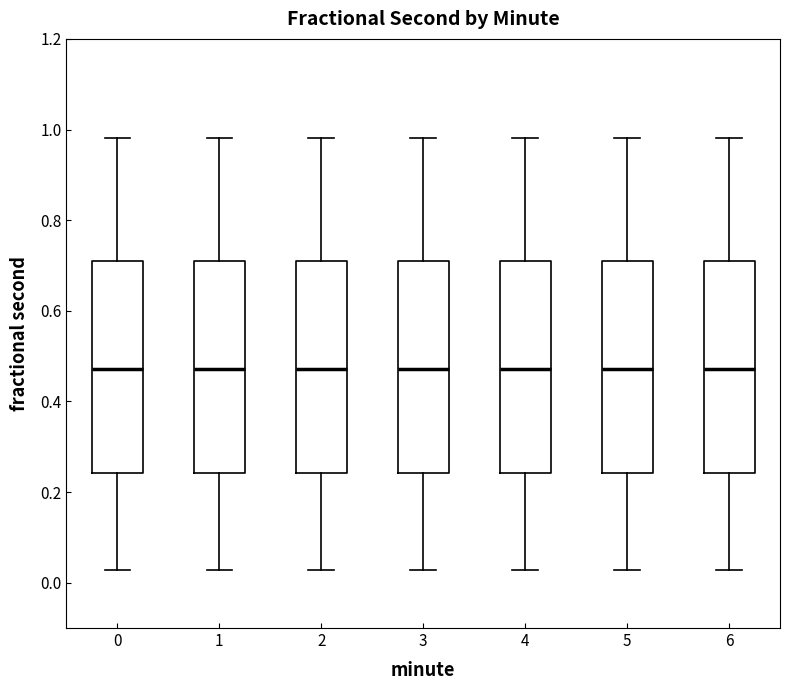

Where does the lower whisker of the box at x = 1 end on the y-axis? The values are not printed on the chart, so give them approximately, as read against the axis.

0.02